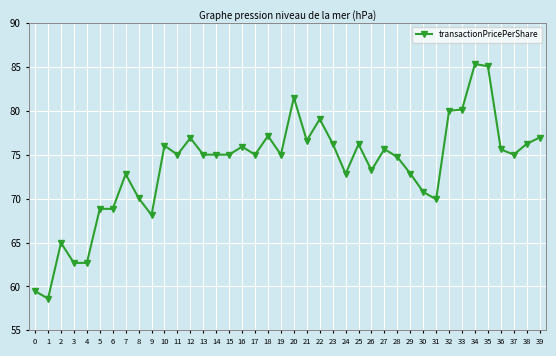

At which category does the chart reach its minimum across all series?

1